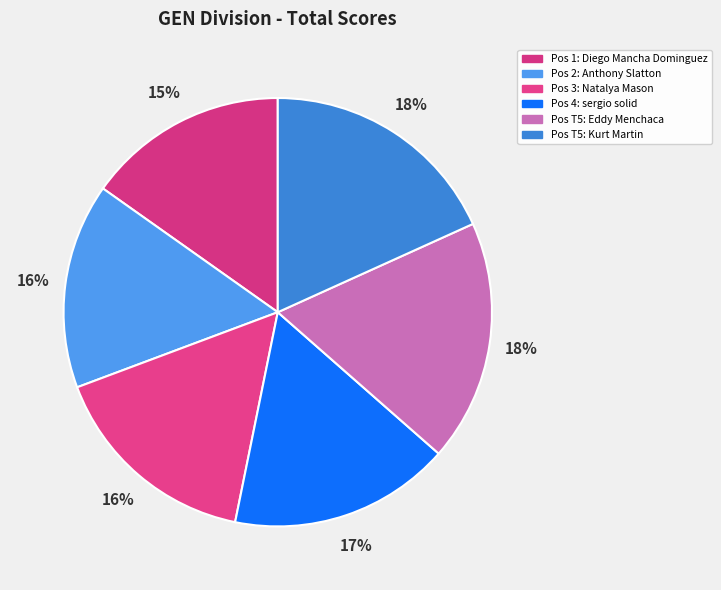

How many segments does this pie chart have?

6